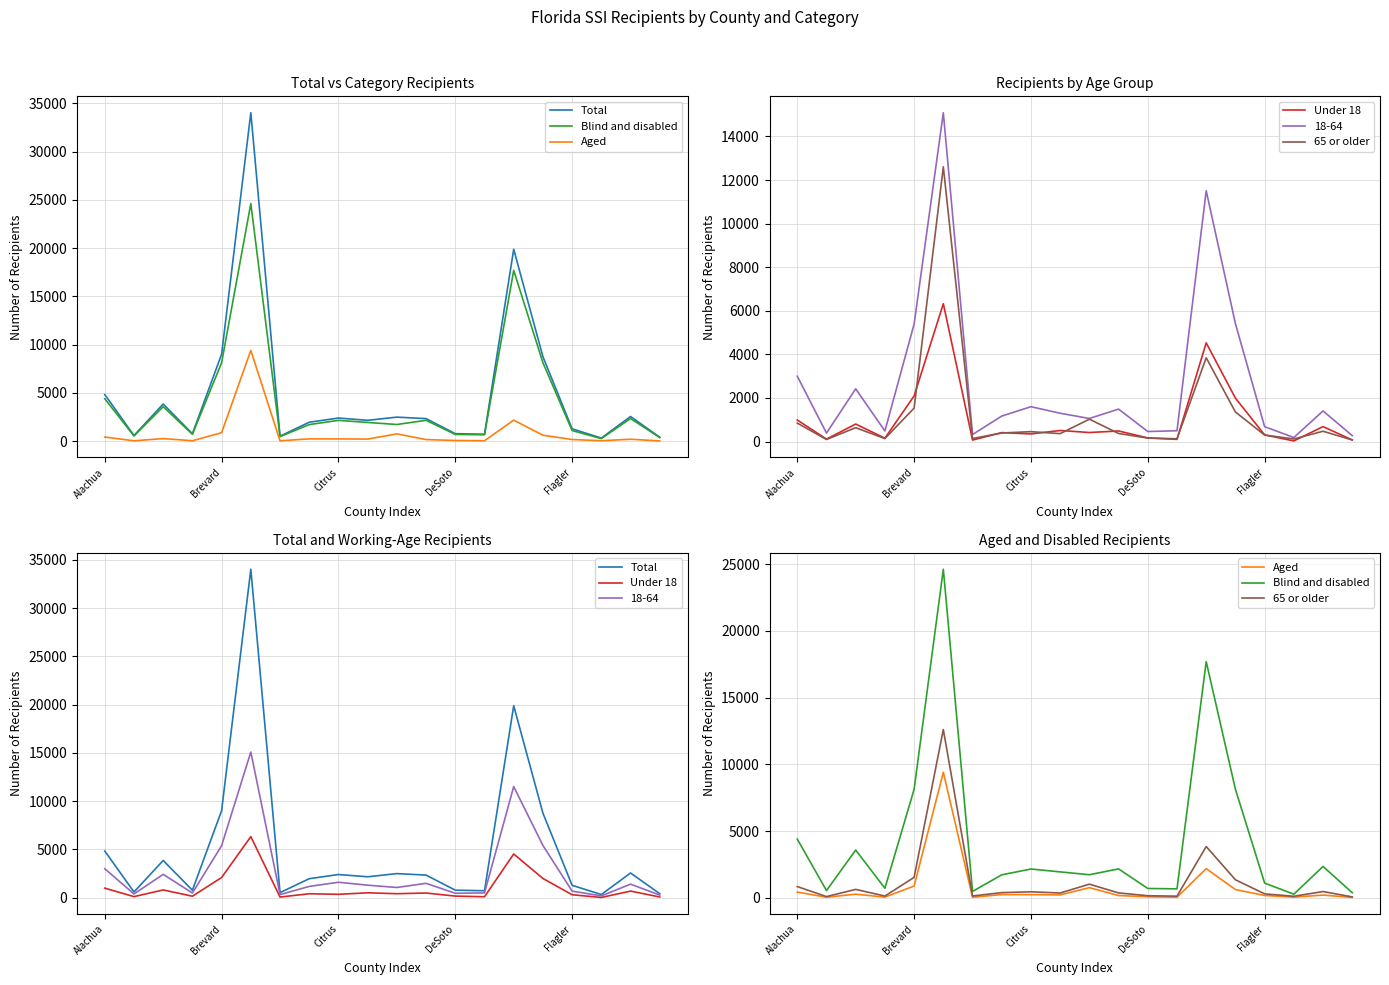

Which category has the highest value in the 65 or older series?

5